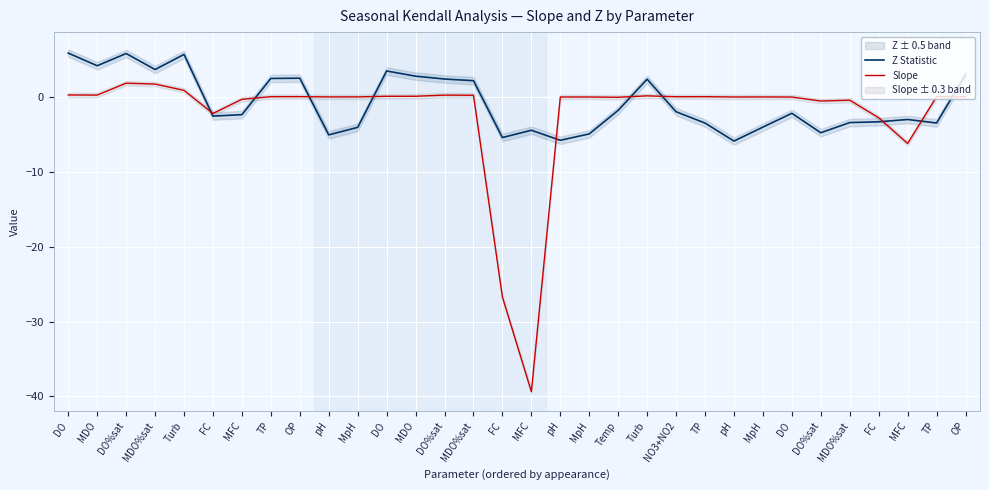

What is the sum of the Slope values at DO%sat and MDO?

0.3